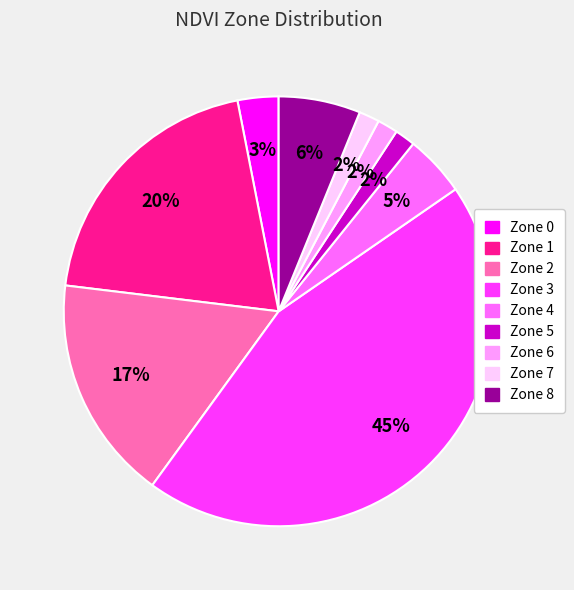

To the nearest percent, what is the average slice percentage?

11%